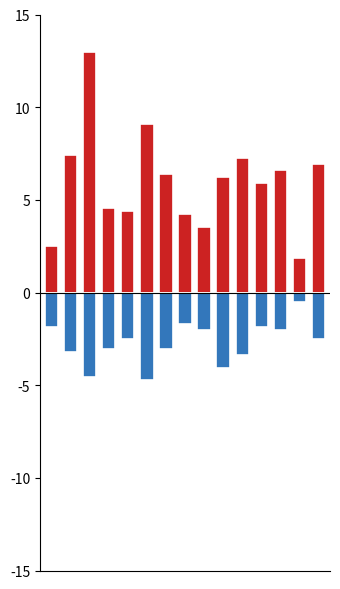

What is the difference between the Sben+Slaz values at 9 and 11?

0.3